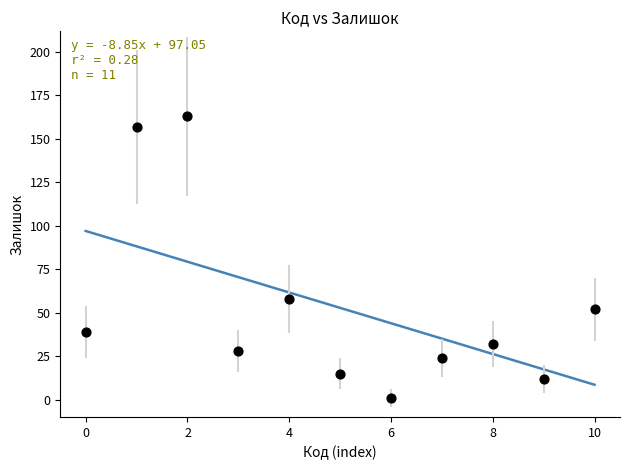

What Y value in the scatter plot is closest to 82?

58